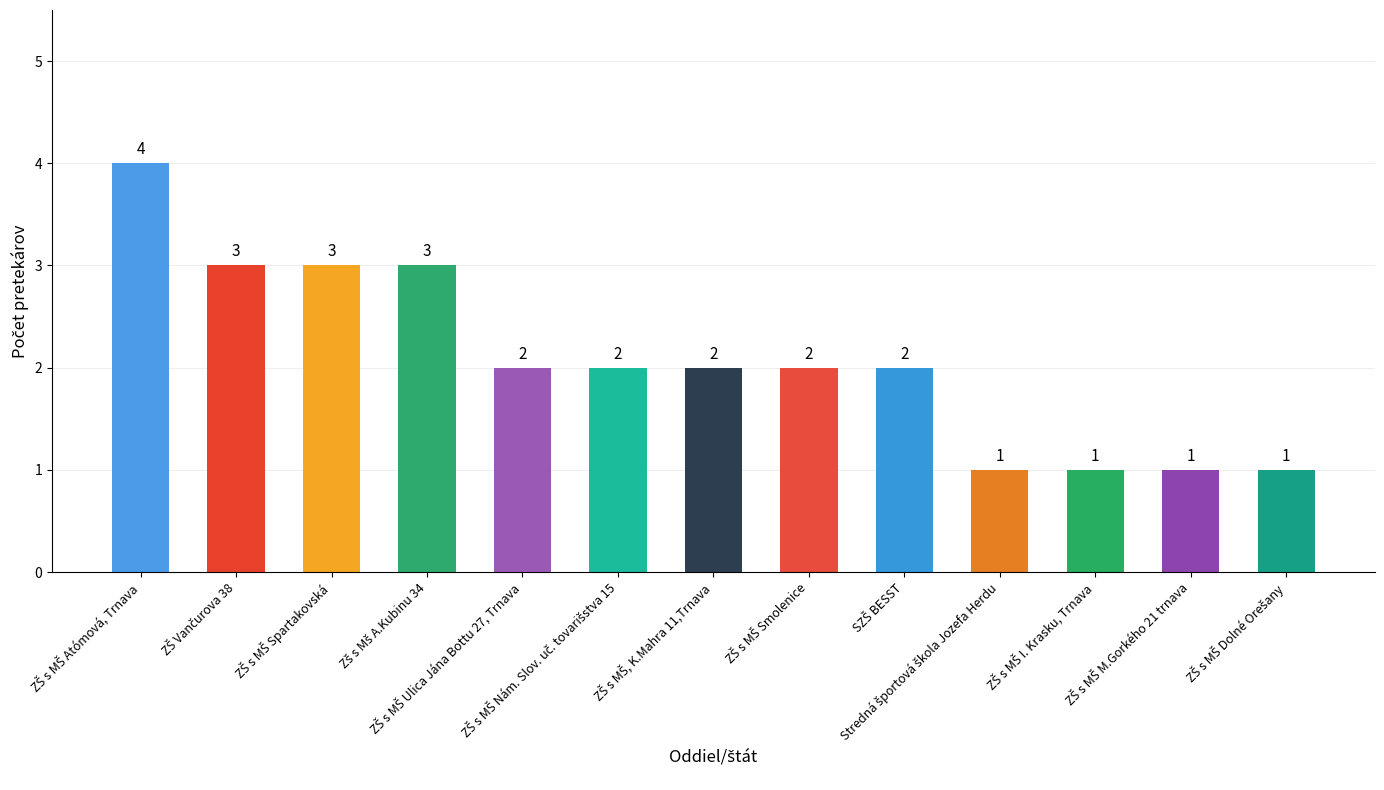

What is the sum of all values?

27